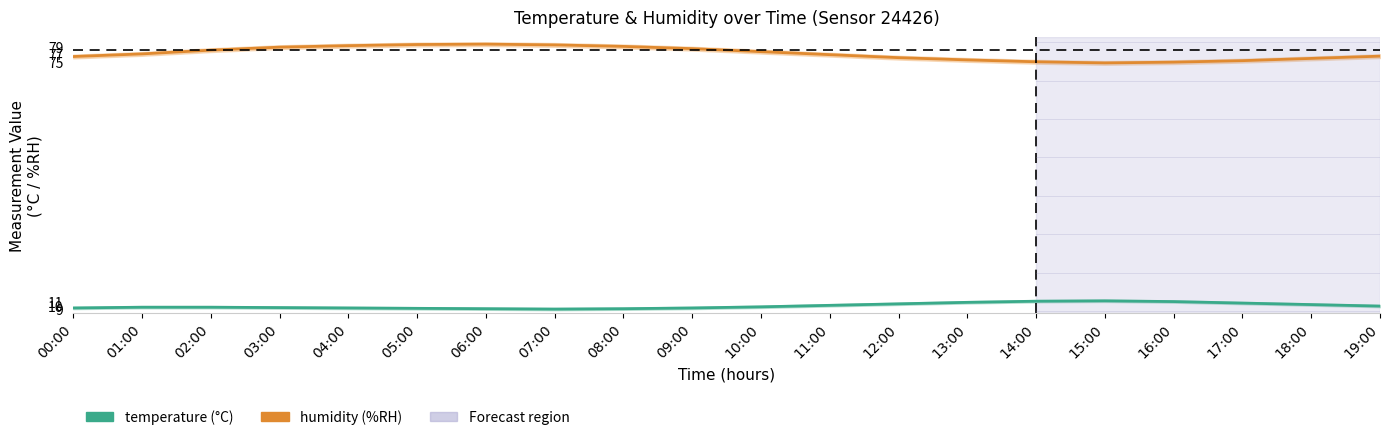

What are all the series names shown in the legend?

humidity, temperature